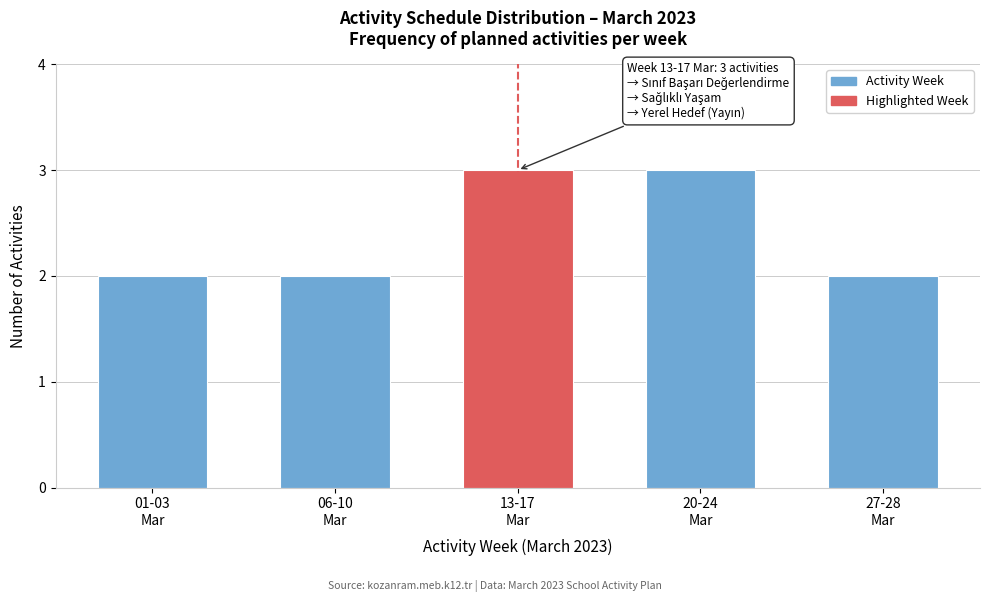

Reading left to right, extract all data points from this chart.

2	2	3	3	2